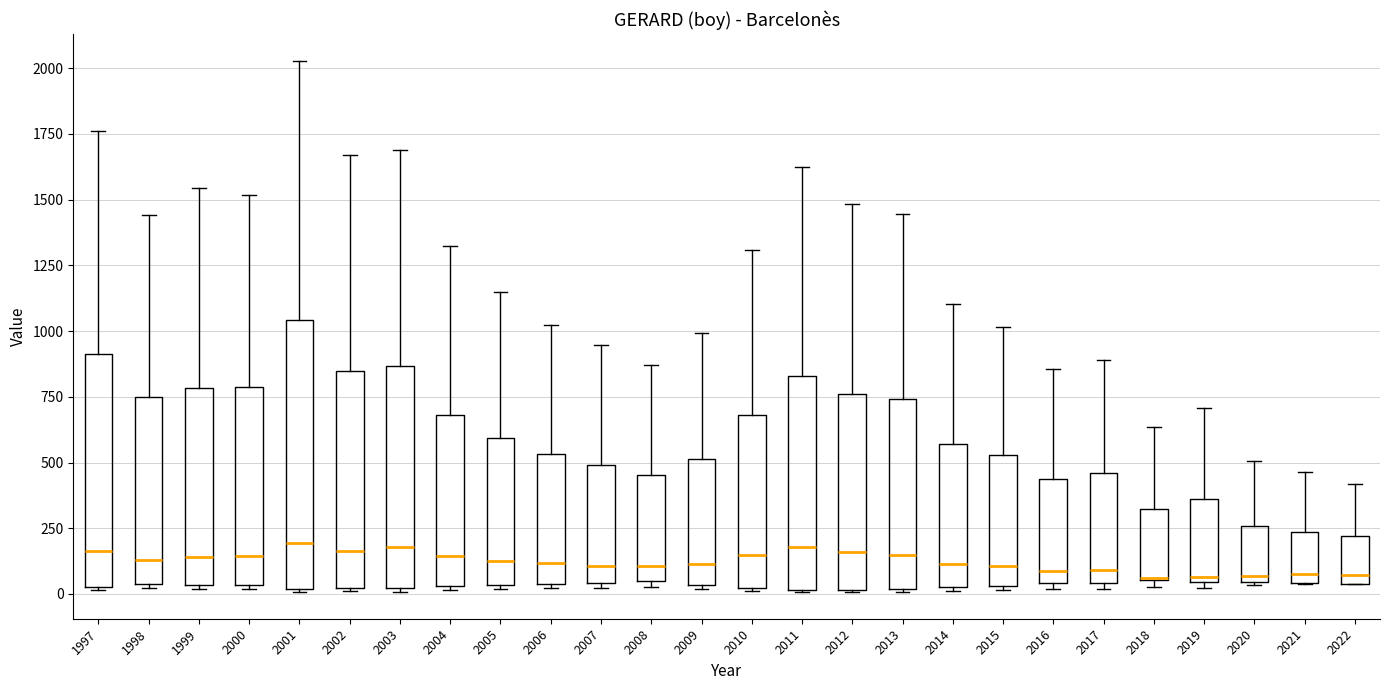

Reading left to right, transcribe this box plot: for each box, give where its median line is, the range the box spans, and where its two whiskers end, as read against the y-axis. The values are not printed on the chart, so give them approximately, as read against the axis.

1997: median 150, box 50 to 900, whiskers 0 to 1750
1998: median 150, box 50 to 750, whiskers 0 to 1450
1999: median 150, box 50 to 800, whiskers 0 to 1550
2000: median 150, box 50 to 800, whiskers 0 to 1500
2001: median 200, box 0 to 1050, whiskers 0 to 2050
2002: median 150, box 0 to 850, whiskers 0 to 1650
2003: median 200, box 0 to 850, whiskers 0 to 1700
2004: median 150, box 50 to 700, whiskers 0 to 1300
2005: median 150, box 50 to 600, whiskers 0 to 1150
2006: median 100, box 50 to 550, whiskers 0 to 1000
2007: median 100, box 50 to 500, whiskers 0 to 950
2008: median 100, box 50 to 450, whiskers 50 (just below the box's lower edge) to 850
2009: median 100, box 50 to 500, whiskers 0 to 1000
2010: median 150, box 0 to 700, whiskers 0 to 1300
2011: median 200, box 0 to 850, whiskers 0 to 1600
2012: median 150, box 0 to 750, whiskers 0 to 1500
2013: median 150, box 0 to 750, whiskers 0 to 1450
2014: median 100, box 50 to 550, whiskers 0 to 1100
2015: median 100, box 50 to 550, whiskers 0 to 1000
2016: median 100, box 50 to 450, whiskers 0 to 850
2017: median 100, box 50 to 450, whiskers 0 to 900
2018: median 50 (drawn on the box's lower edge), box 50 to 300, whiskers 50 (just below the box's lower edge) to 650
2019: median 50 (just above the box's lower edge), box 50 to 350, whiskers 0 to 700
2020: median 50 (just above the box's lower edge), box 50 to 250, whiskers 50 to 500
2021: median 100, box 50 to 250, whiskers 50 to 450
2022: median 50 (just above the box's lower edge), box 50 to 200, whiskers 50 to 400